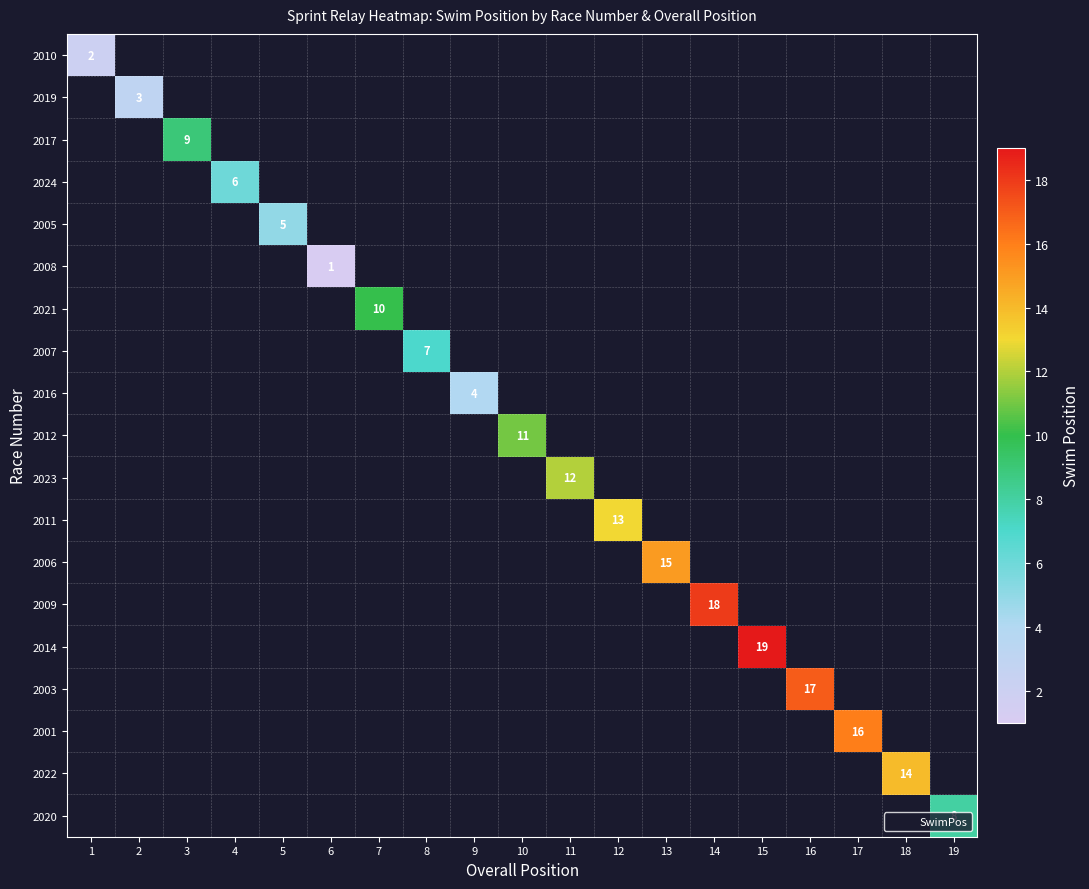

How many data points does each series have?

19